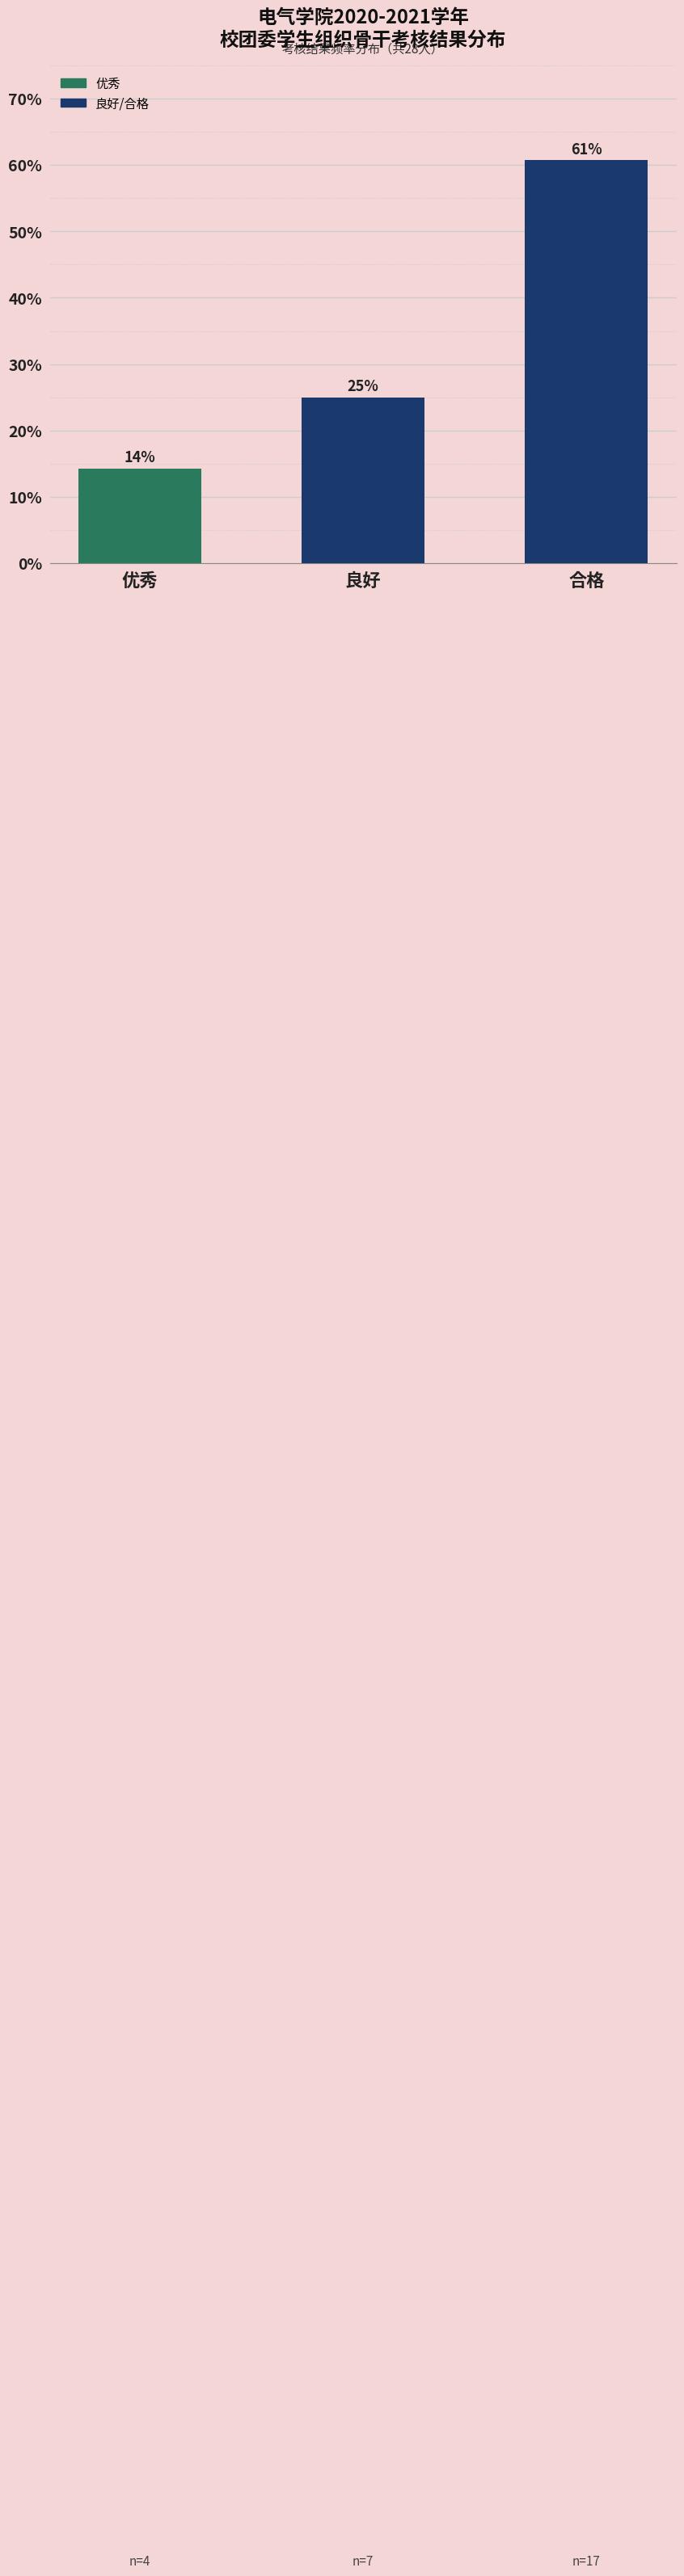

What is the label of the 1st bar from the left?

优秀